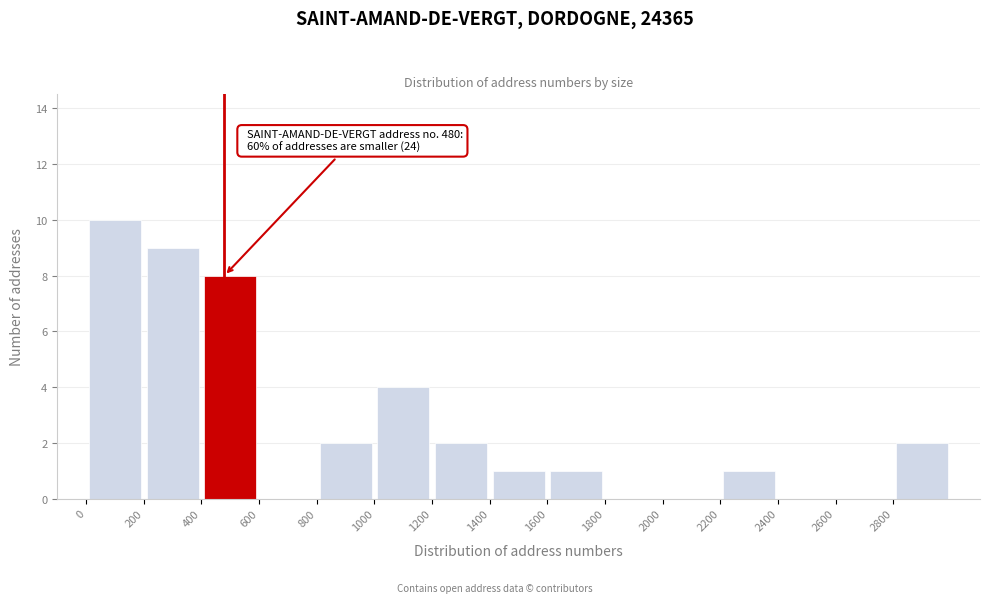

Over which range of the x-axis is the bar tallest?

0 to 200